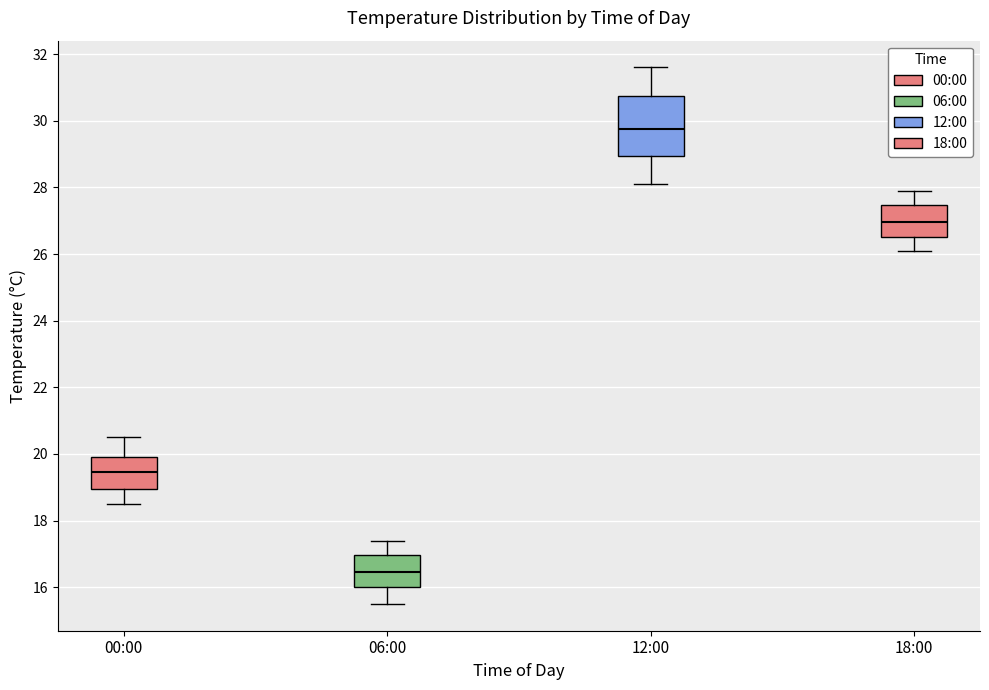

Reading left to right, read every box against the y-axis: the position of its median line, the range the box covers, and the ends of its whiskers. The values are not printed on the chart, so give them approximately, as read against the axis.

00:00: median 19.4, box 19.0 to 20.0, whiskers 18.6 to 20.6
06:00: median 16.4, box 16.0 to 17.0, whiskers 15.6 to 17.4
12:00: median 29.8, box 29.0 to 30.8, whiskers 28.2 to 31.6
18:00: median 27.0, box 26.6 to 27.4, whiskers 26.2 to 28.0